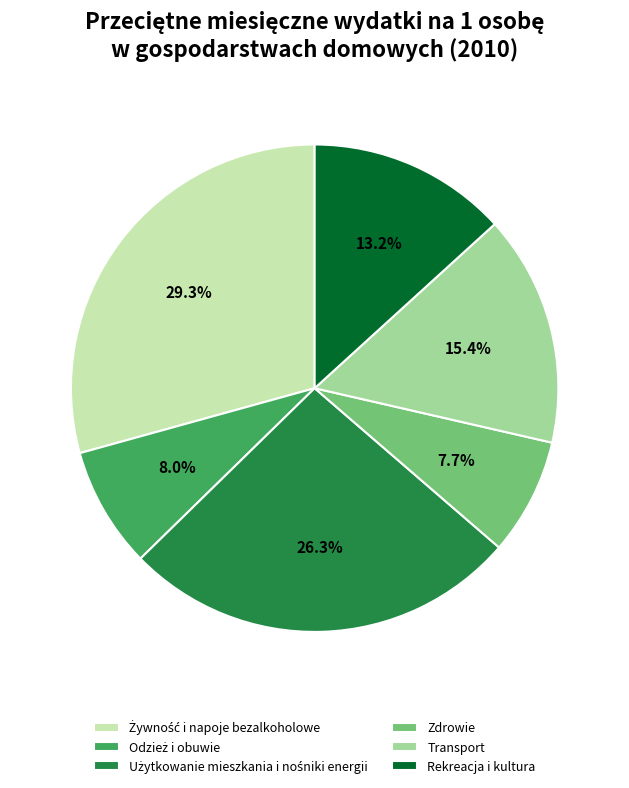

Does Transport represent more than half of the total?

No